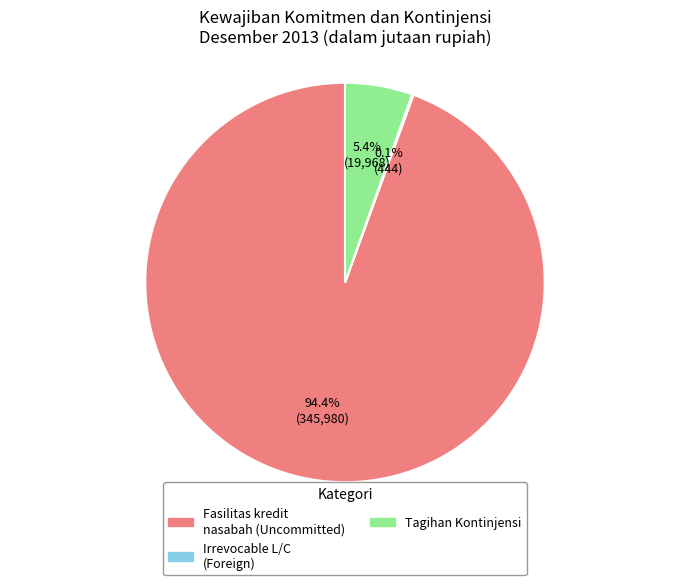

What is the largest slice in the pie chart?

Fasilitas kredit nasabah (Uncommitted)